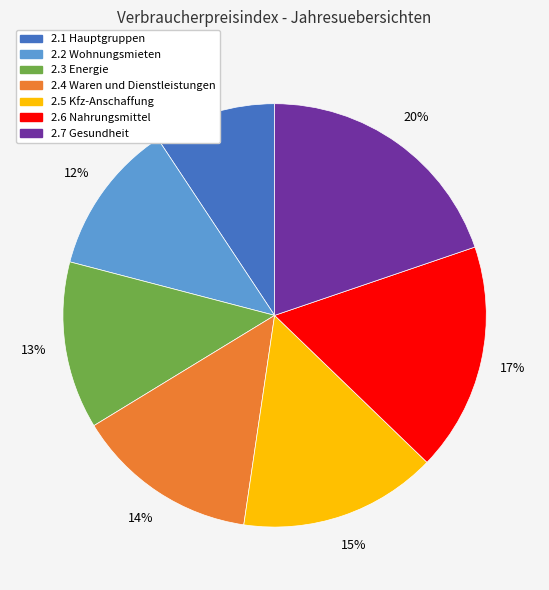

To the nearest percent, what portion does 2.7 Gesundheit represent?

20%